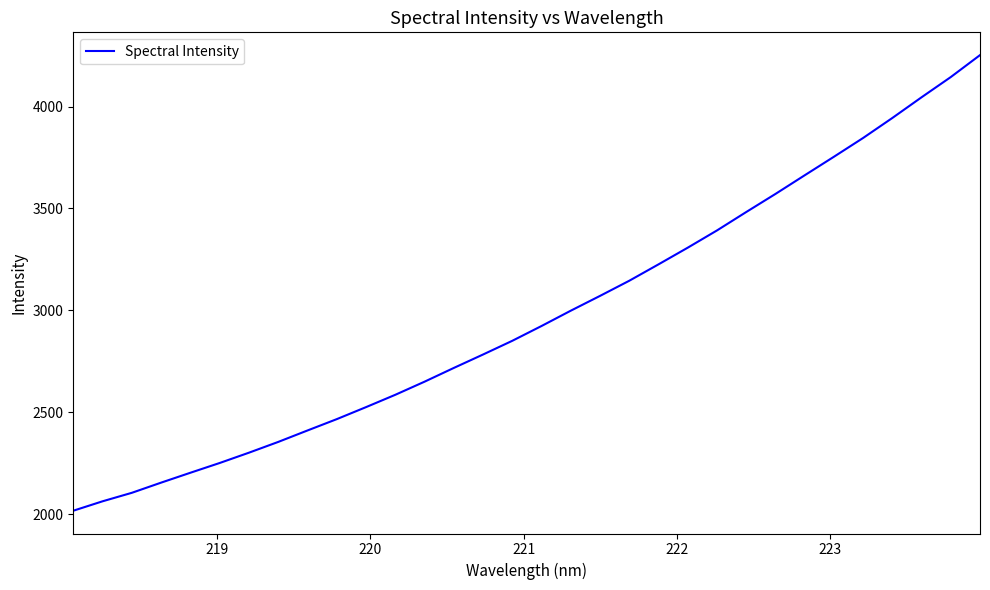

What is the greatest value displayed?

4252.3